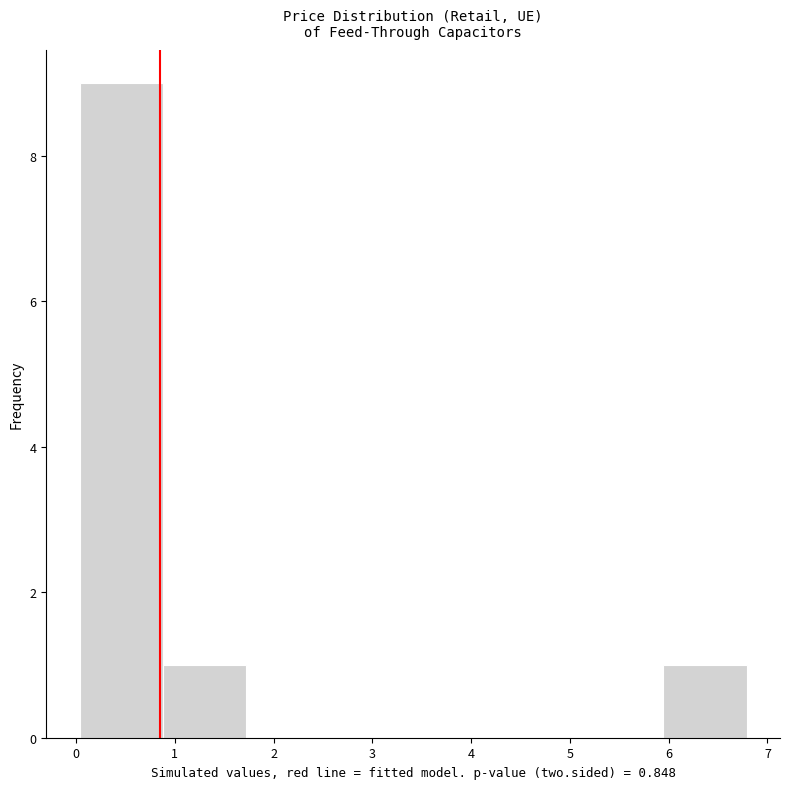

How tall is the bar that spans 0.9 to 1.7 on the x-axis? Neither the bar edges nor the heights are printed on the chart, so give them approximately, as read against the axes.

1